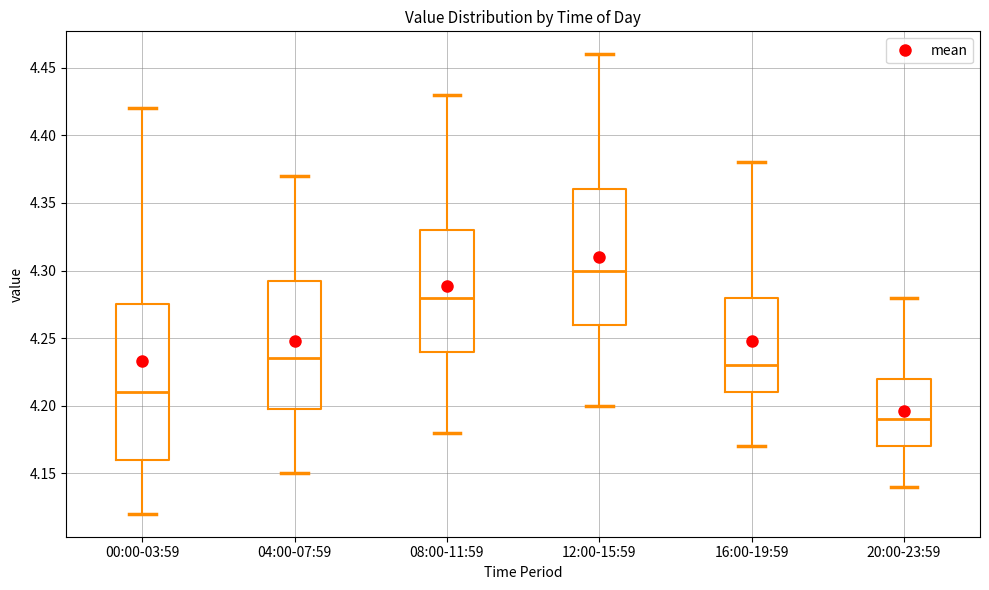

Reading left to right, transcribe this box plot: for each box, give where its median line is, the range the box spans, and where its two whiskers end, as read against the y-axis. The values are not printed on the chart, so give them approximately, as read against the axis.

00:00-03:59: median 4.210, box 4.160 to 4.275, whiskers 4.120 to 4.420
04:00-07:59: median 4.235, box 4.200 to 4.295, whiskers 4.150 to 4.370
08:00-11:59: median 4.280, box 4.240 to 4.330, whiskers 4.180 to 4.430
12:00-15:59: median 4.300, box 4.260 to 4.360, whiskers 4.200 to 4.460
16:00-19:59: median 4.230, box 4.210 to 4.280, whiskers 4.170 to 4.380
20:00-23:59: median 4.190, box 4.170 to 4.220, whiskers 4.140 to 4.280